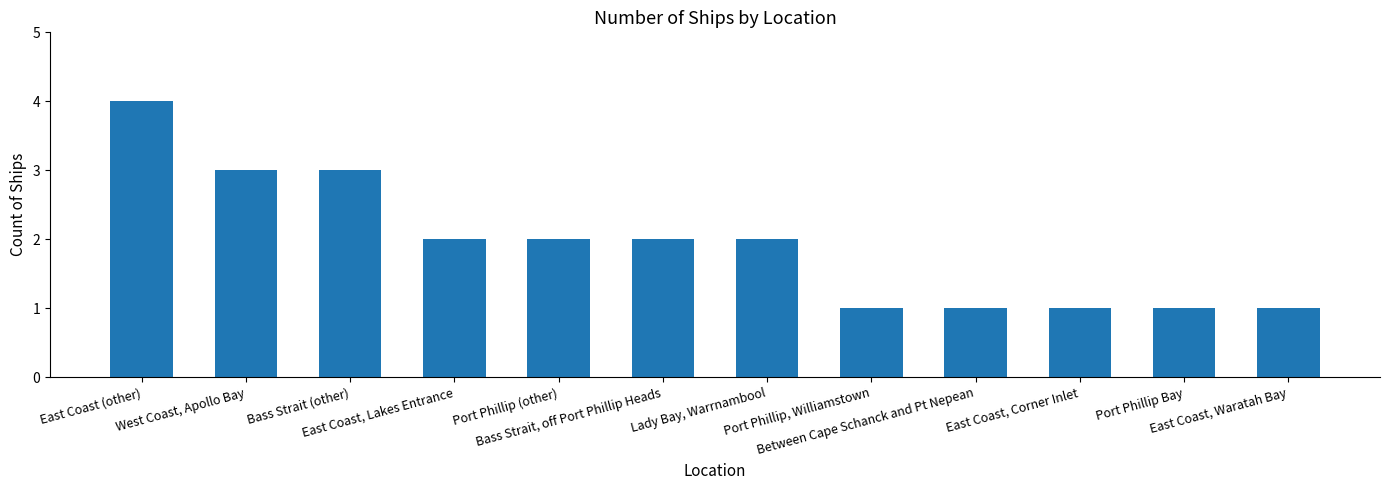

Reading left to right, what are all the values shown in this chart?

East Coast (other)=4	West Coast, Apollo Bay=3	Bass Strait (other)=3	East Coast, Lakes Entrance=2	Port Phillip (other)=2	Bass Strait, off Port Phillip Heads=2	Lady Bay, Warrnambool=2	Port Phillip, Williamstown=1	Between Cape Schanck and Pt Nepean=1	East Coast, Corner Inlet=1	Port Phillip Bay=1	East Coast, Waratah Bay=1